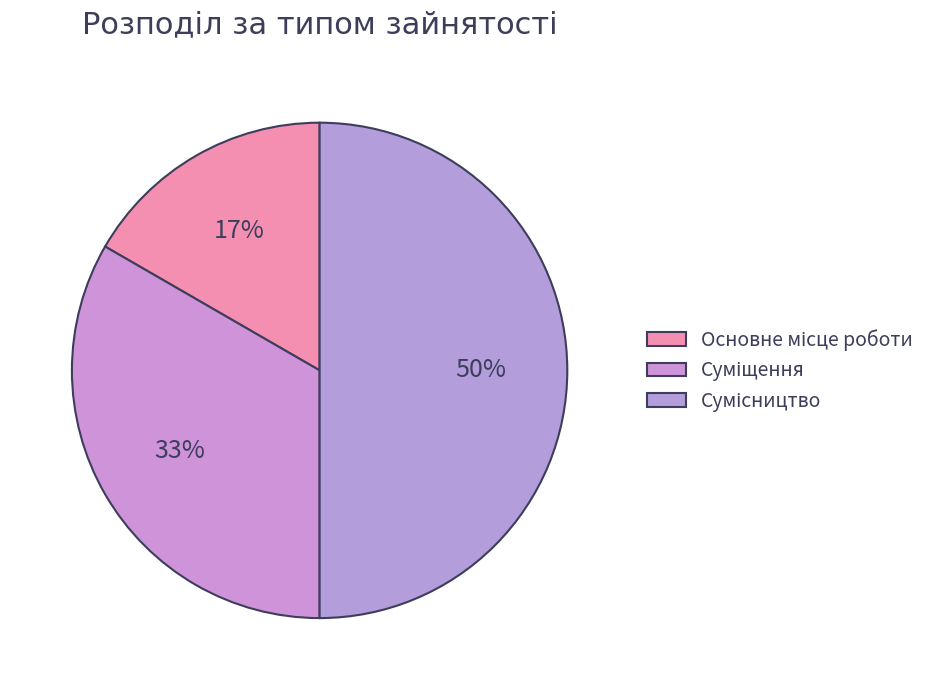

True or false: Основне місце роботи accounts for 17% of the total.

True